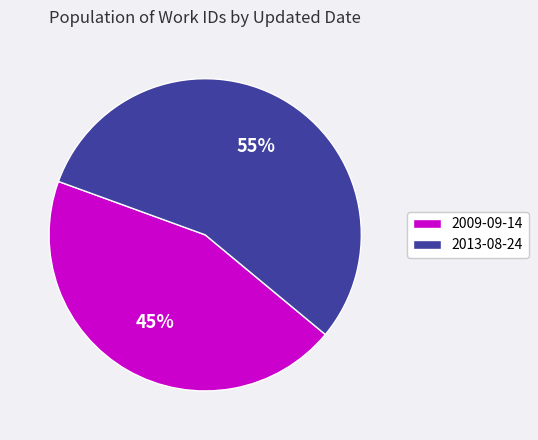

How many segments does this pie chart have?

2